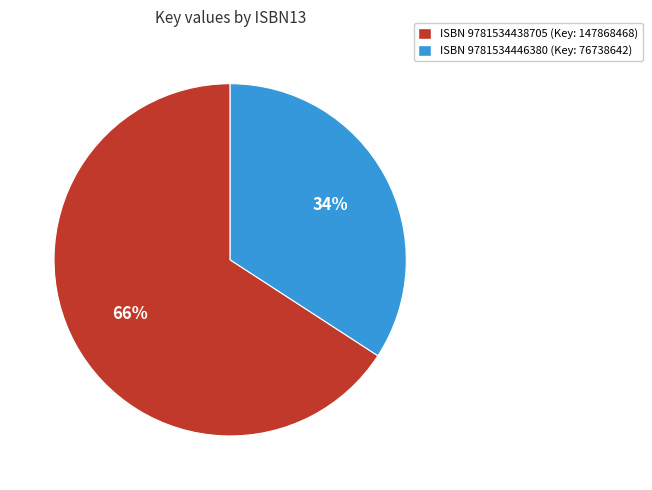

True or false: ISBN 9781534446380 (Key: 76738642) accounts for 34% of the total.

True